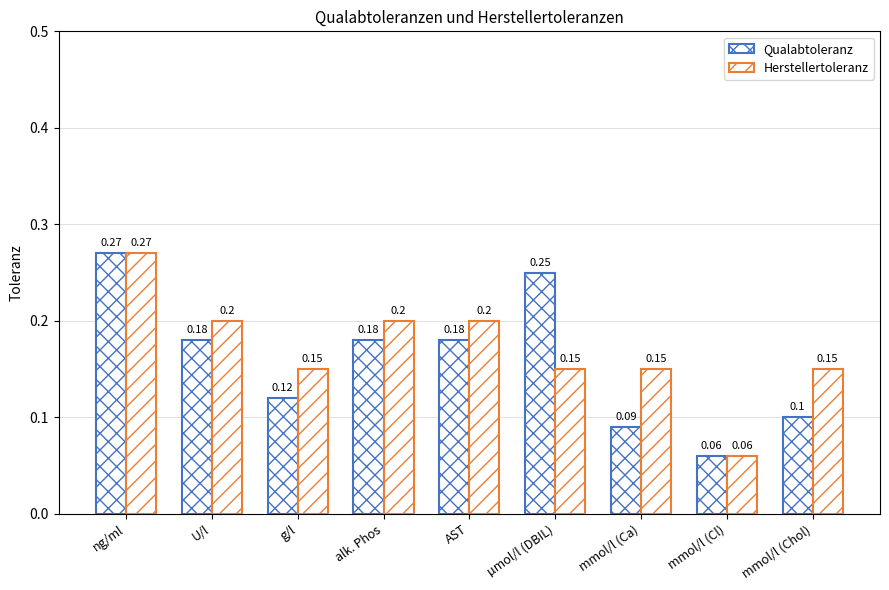

At which category does the chart reach its minimum across all series?

mmol/l (Cl)